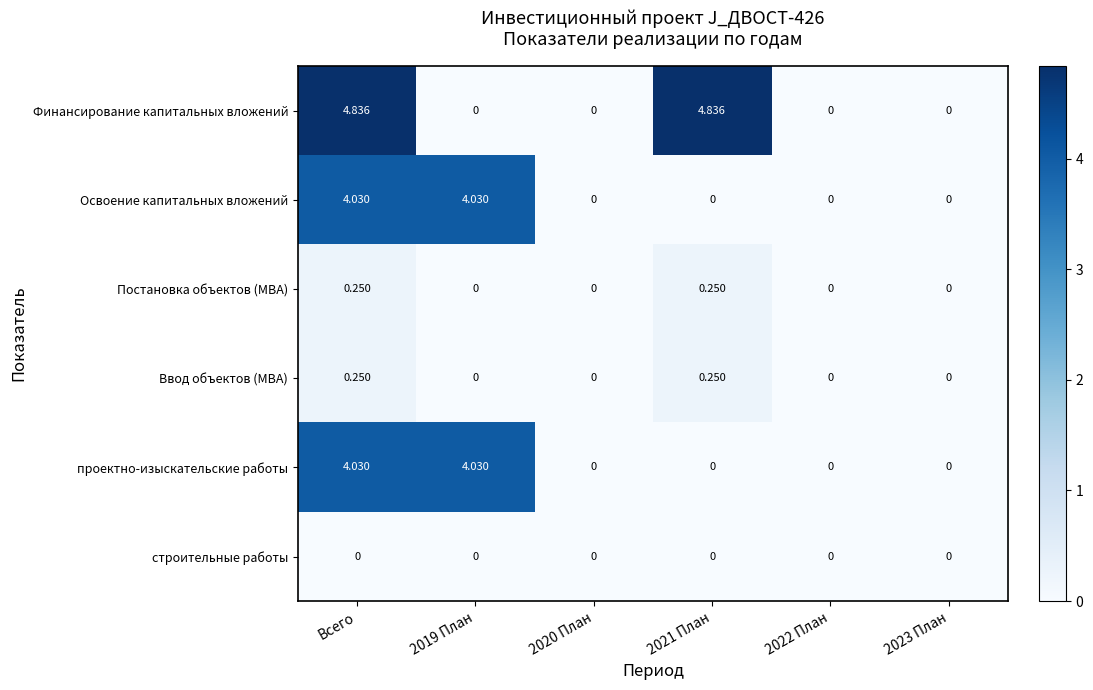

Which series has the widest spread of values?

Финансирование капитальных вложений